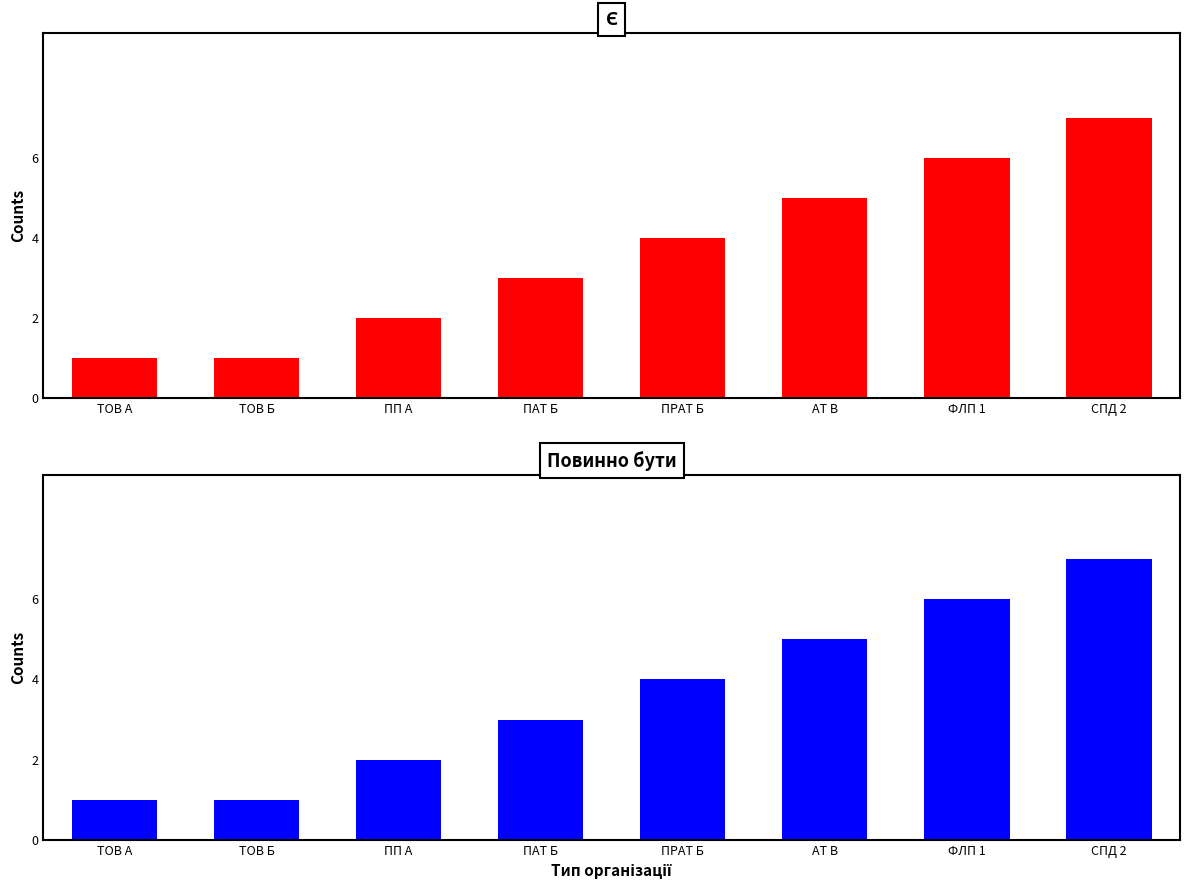

What is the maximum value for Повинно бути?

7